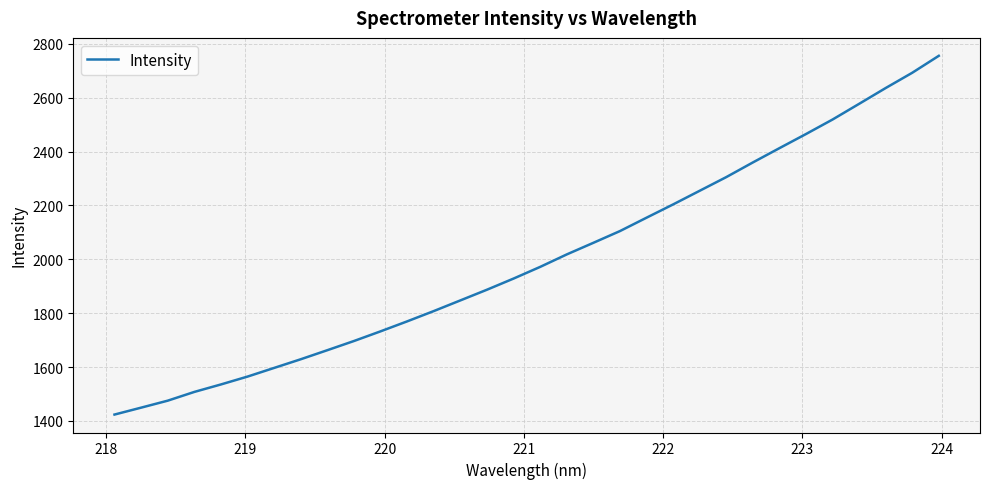

What is the maximum value shown in the chart?

2755.4